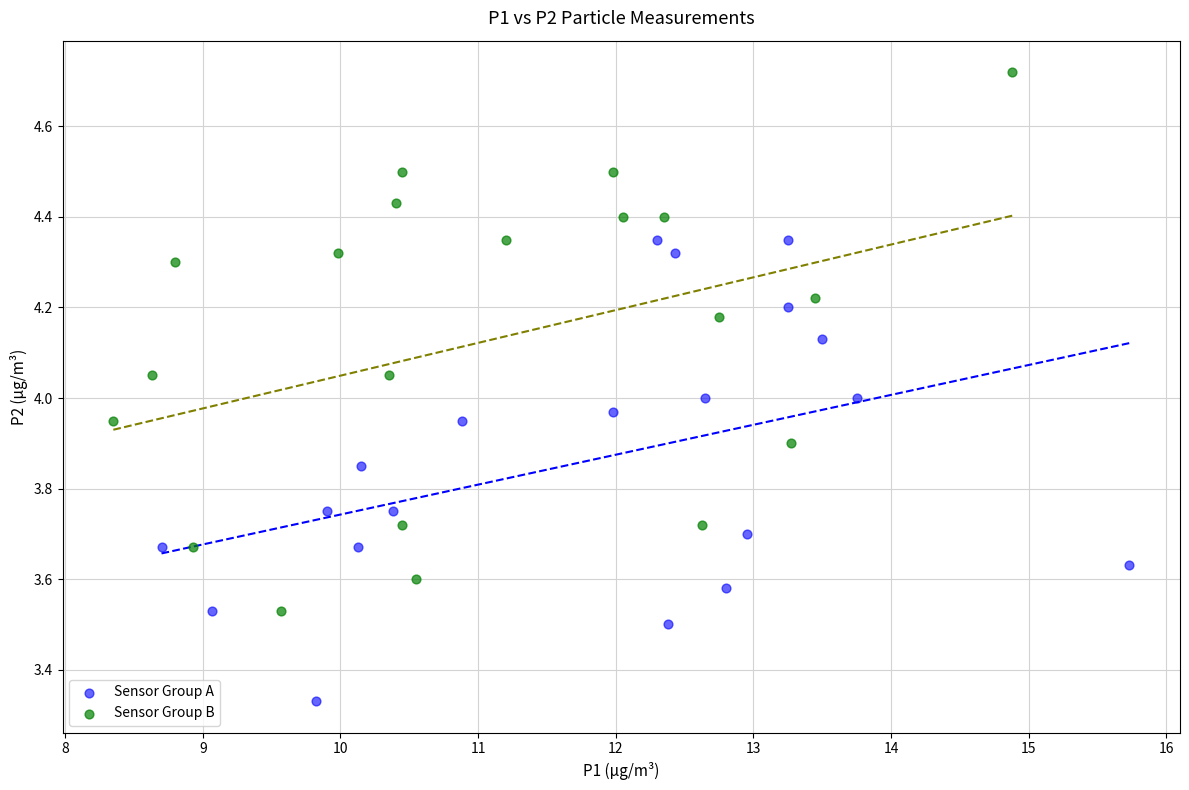

What are all the series names shown in the legend?

Sensor Group A, Sensor Group B